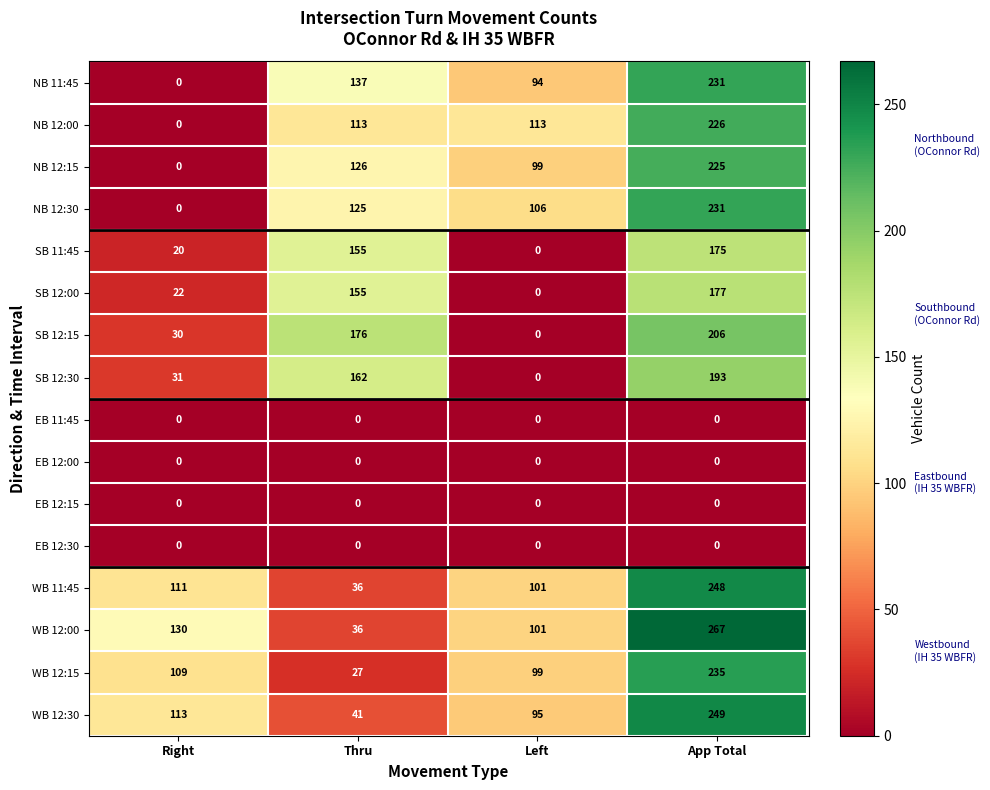

Which series has the largest total across all categories?

WB 12:00